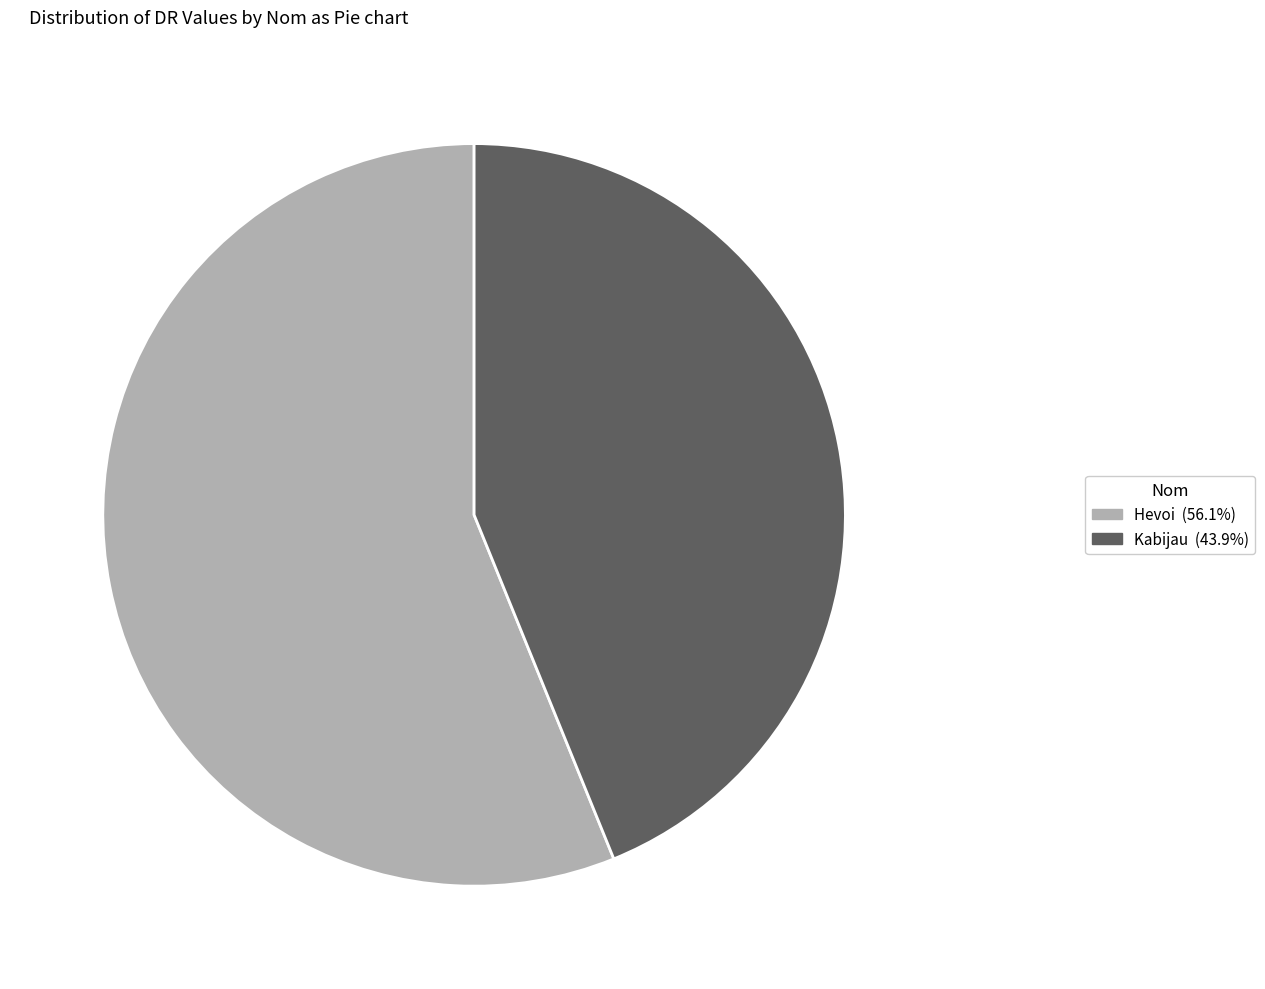

Which slice is the largest?

Hevoi